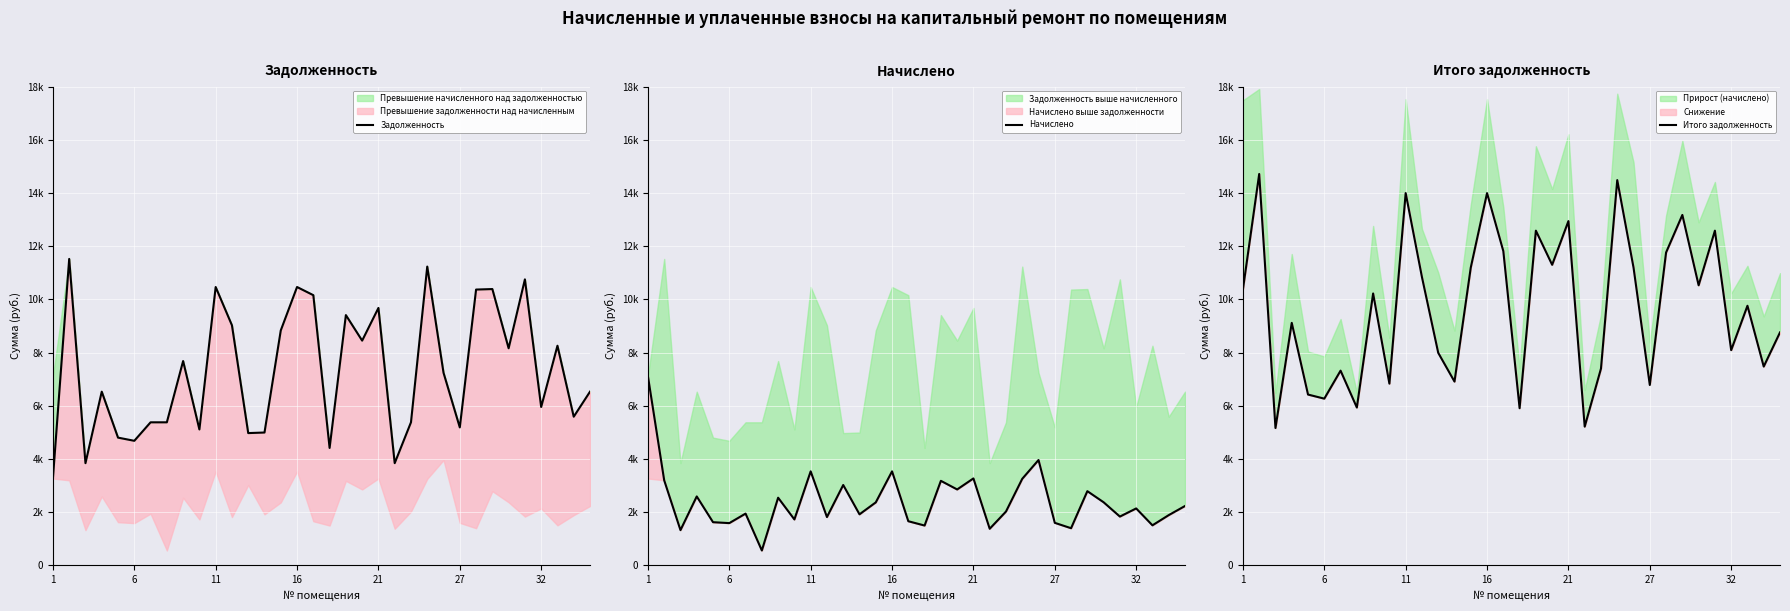

At which label does Начислено reach its peak?

1